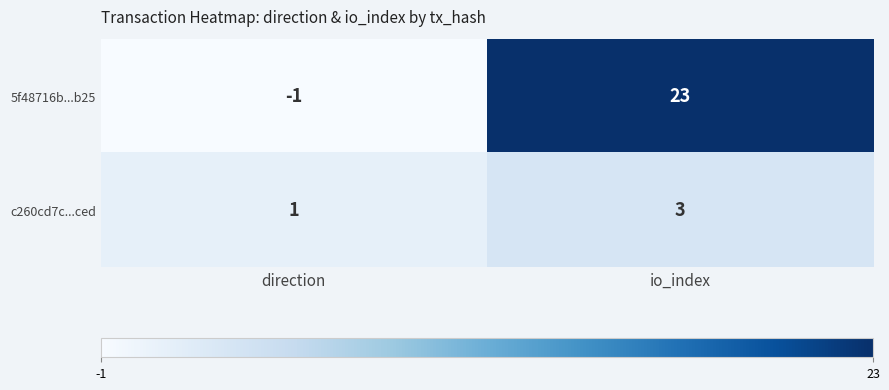

List the series in order of their overall mean, lowest first.

c260cd7c...ced, 5f48716b...b25